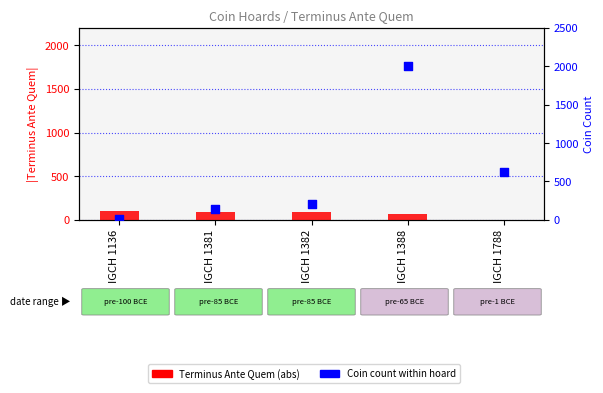

What is the total value across all series at IGCH 1381?

225